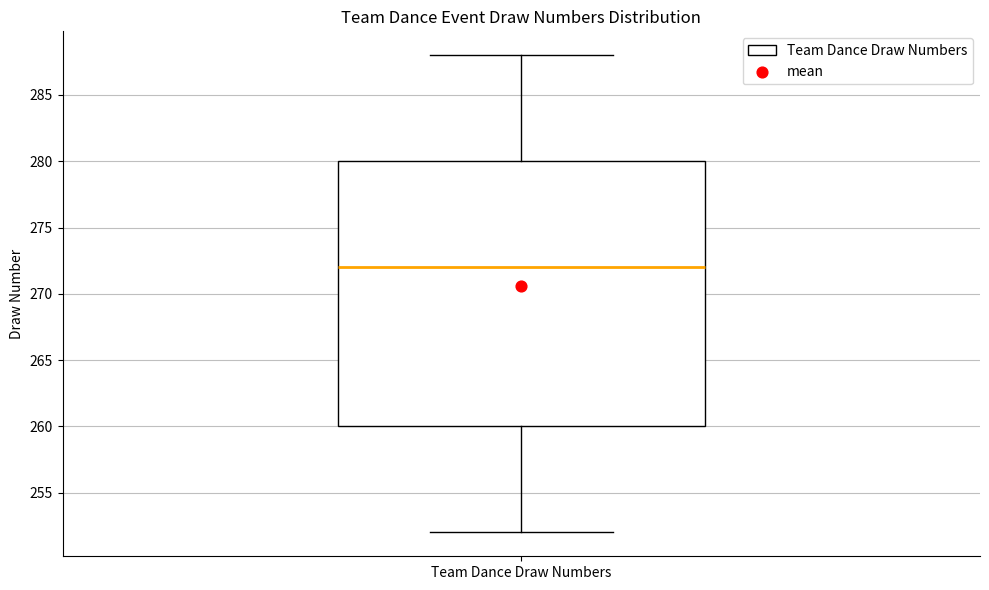

Read this box plot against the y-axis: the position of the median line, the range covered by the box, and the ends of both whiskers. The values are not printed on the chart, so give them approximately, as read against the axis.

median 272, box 260 to 280, whiskers 252 to 288